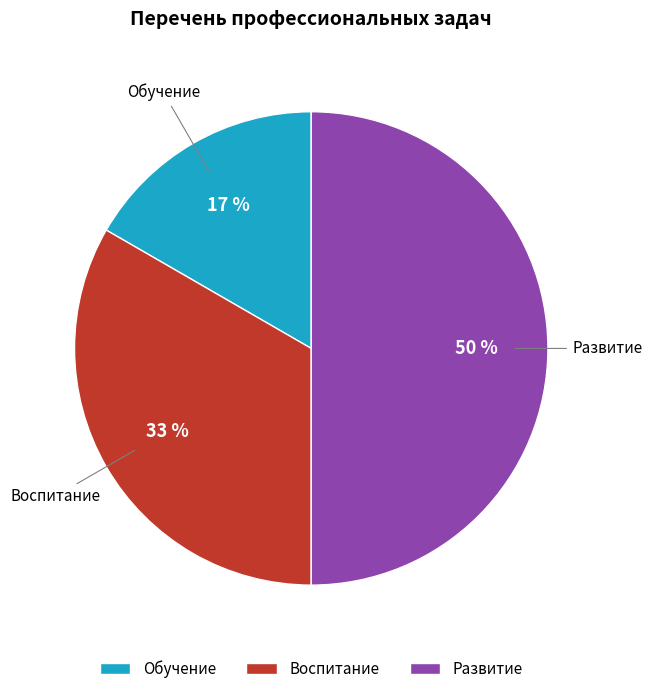

To the nearest percent, what is the combined percentage of Обучение and Развитие?

67%